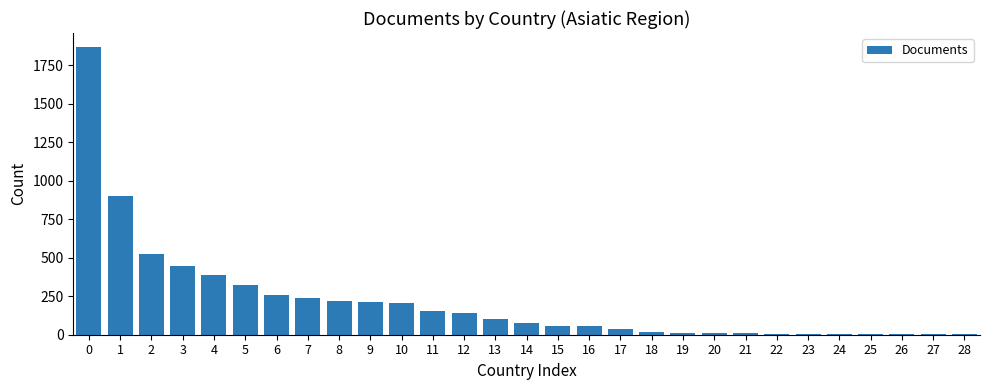

How many categories are shown in the chart?

29